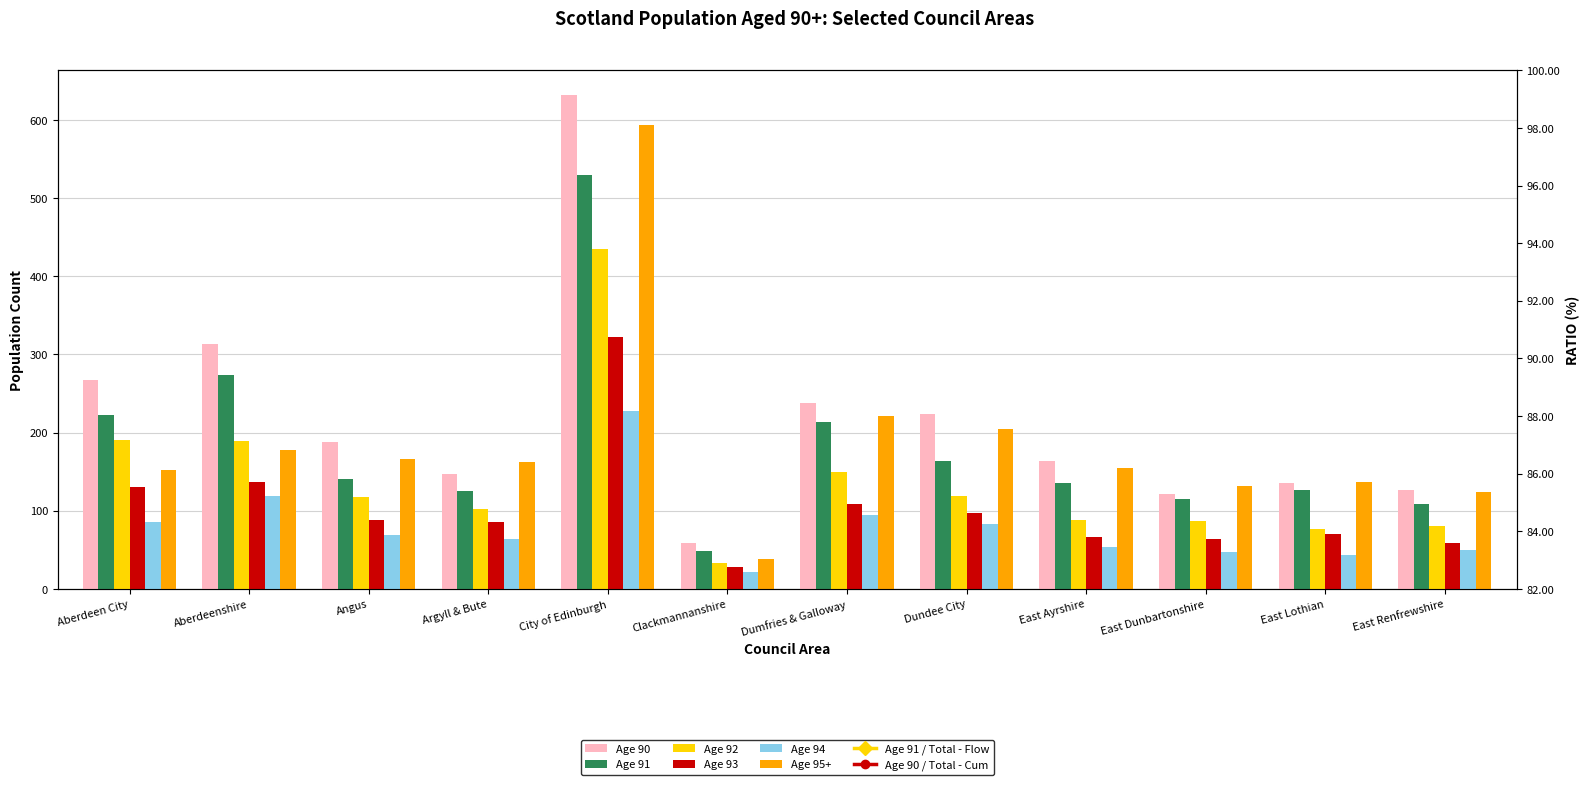

Which series has the largest total across all categories?

90